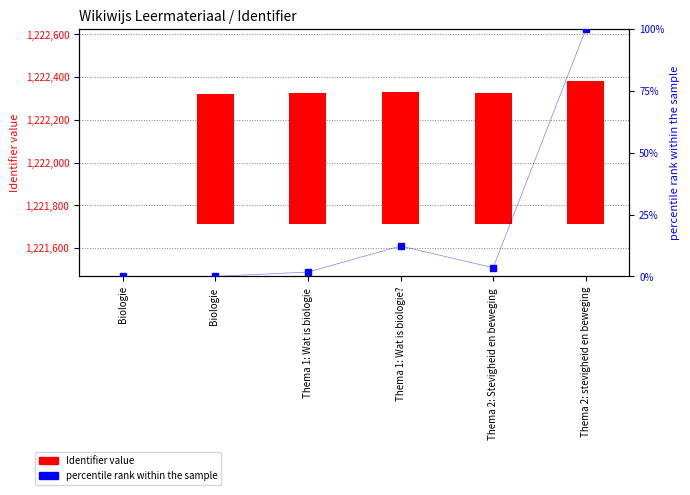

Which series has the largest range (max minus min)?

Identifier value